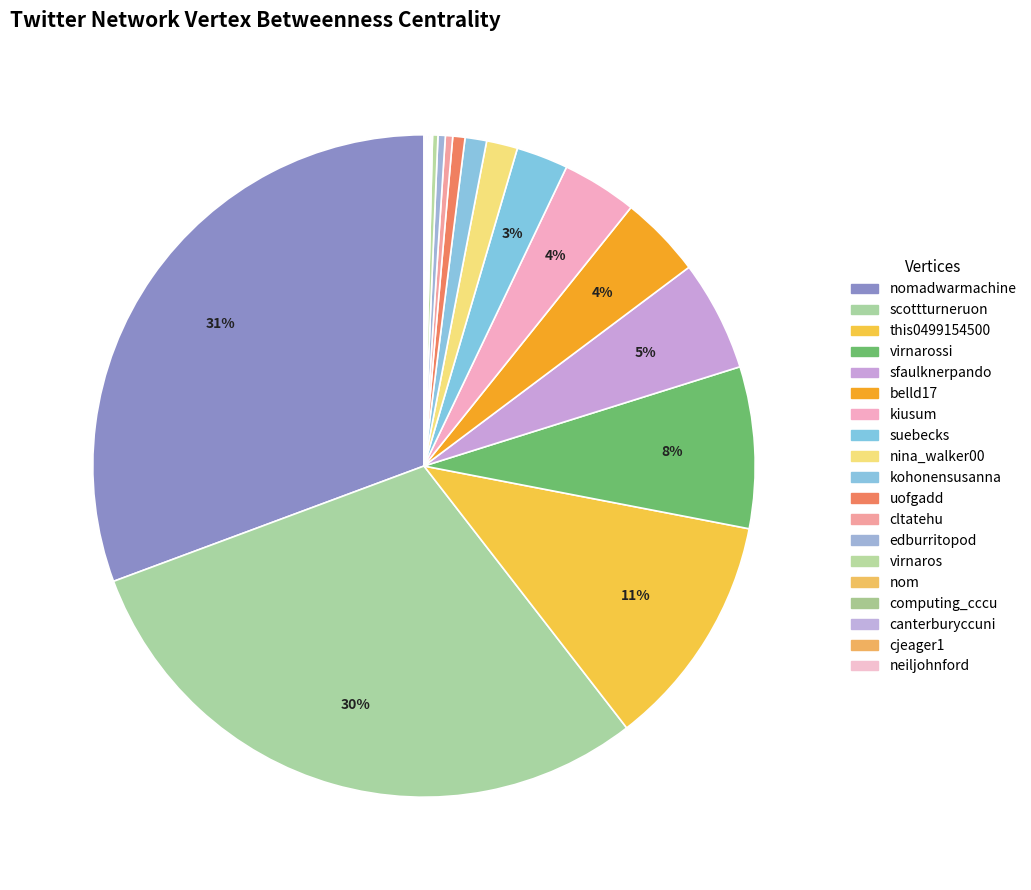

What is the total percentage of nina_walker00 and virnaros?

1.8%